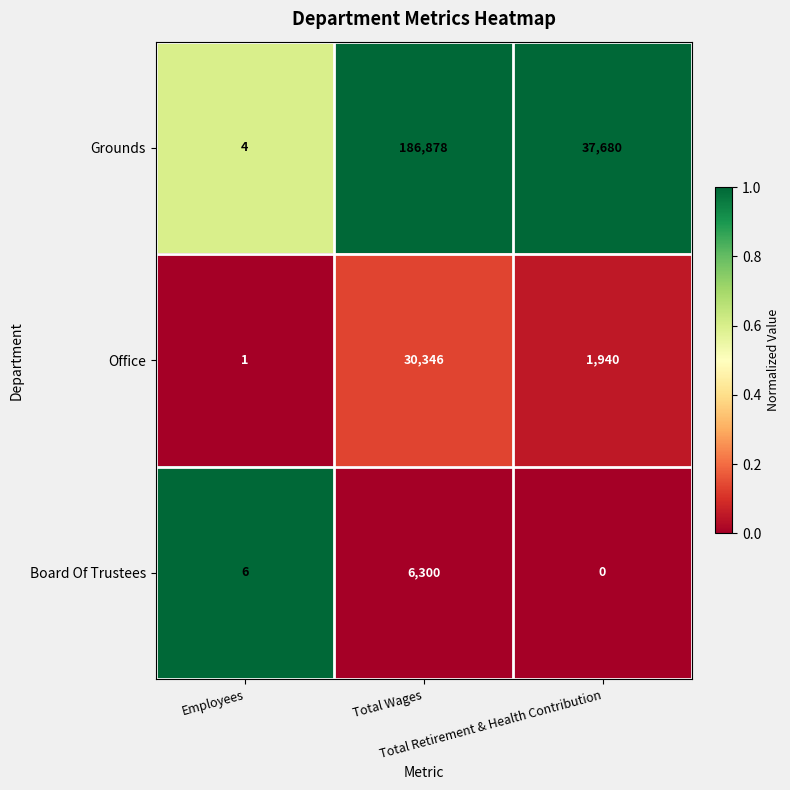

What is the maximum value for Board Of Trustees?

6300